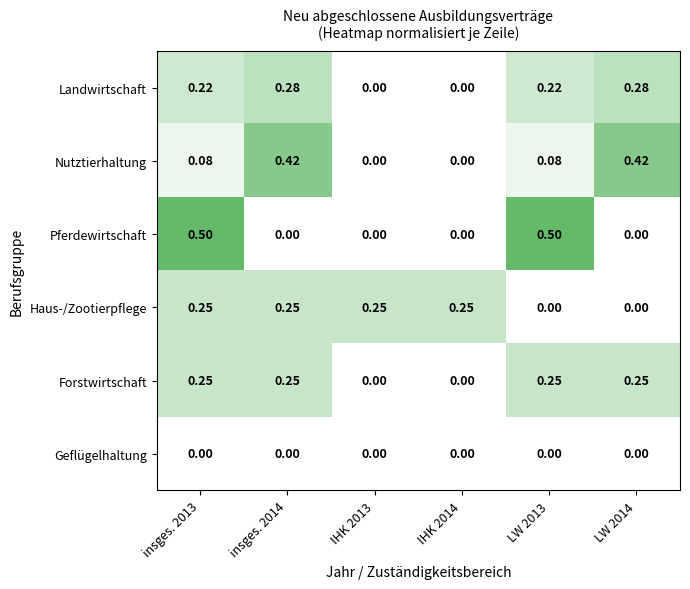

Is the value of Haus-/Zootierpflege at IHK 2014 greater than the value of Pferdewirtschaft at insges. 2013?

No